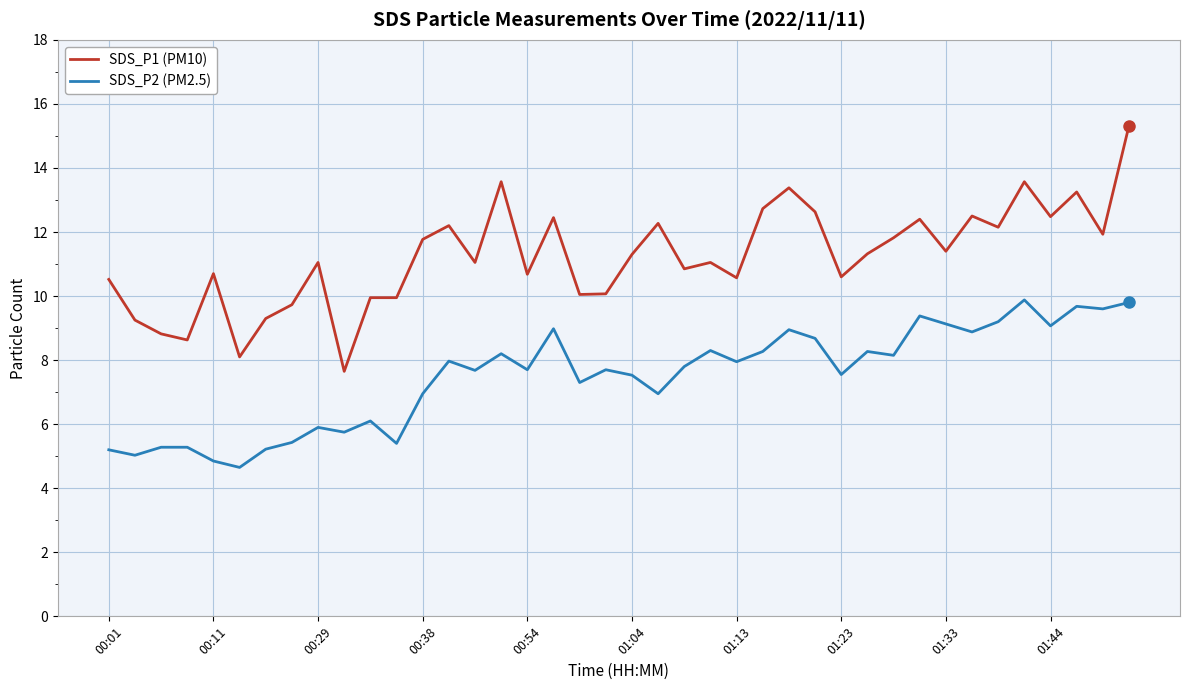

Rank the series by their average value, from lowest to highest.

SDS_P2 (PM2.5), SDS_P1 (PM10)